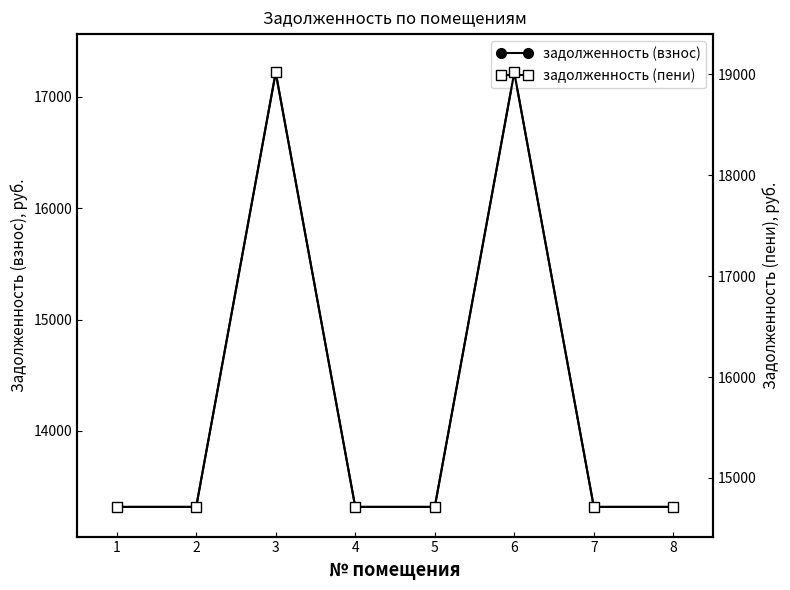

True or false: задолженность (пени) has more than 1 interior local peaks.

True